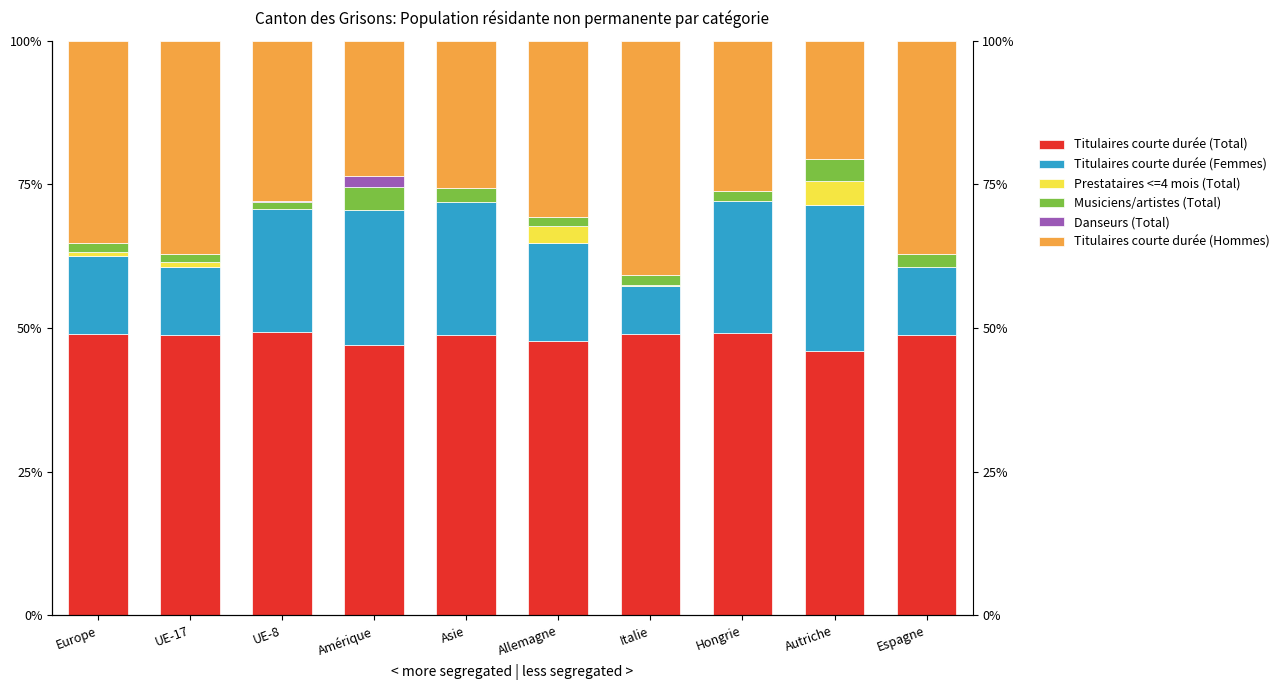

What is the difference between the second highest and second lowest values in the Musiciens/artistes (Total) series?

2.3